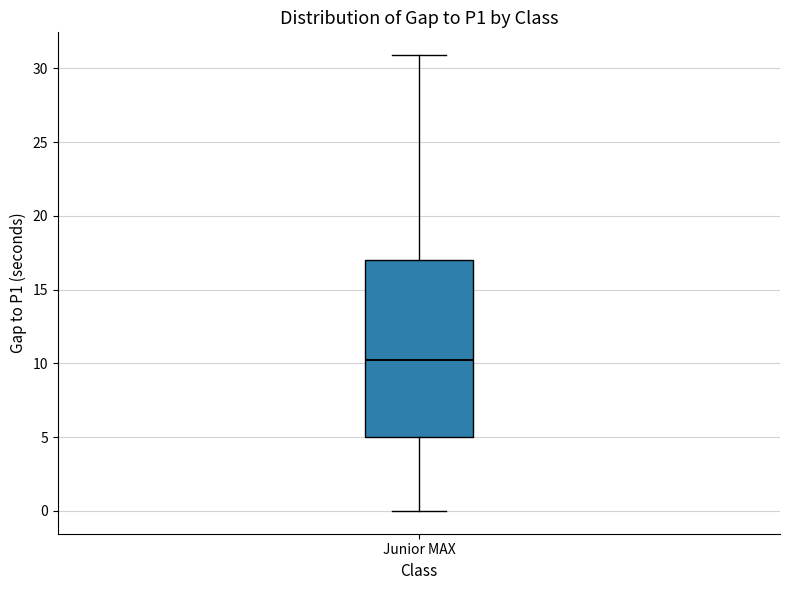

Transcribe this box plot: give where the median line is, the range the box spans, and where the two whiskers end, as read against the y-axis. The values are not printed on the chart, so give them approximately, as read against the axis.

median 10, box 5 to 17, whiskers 0 to 31